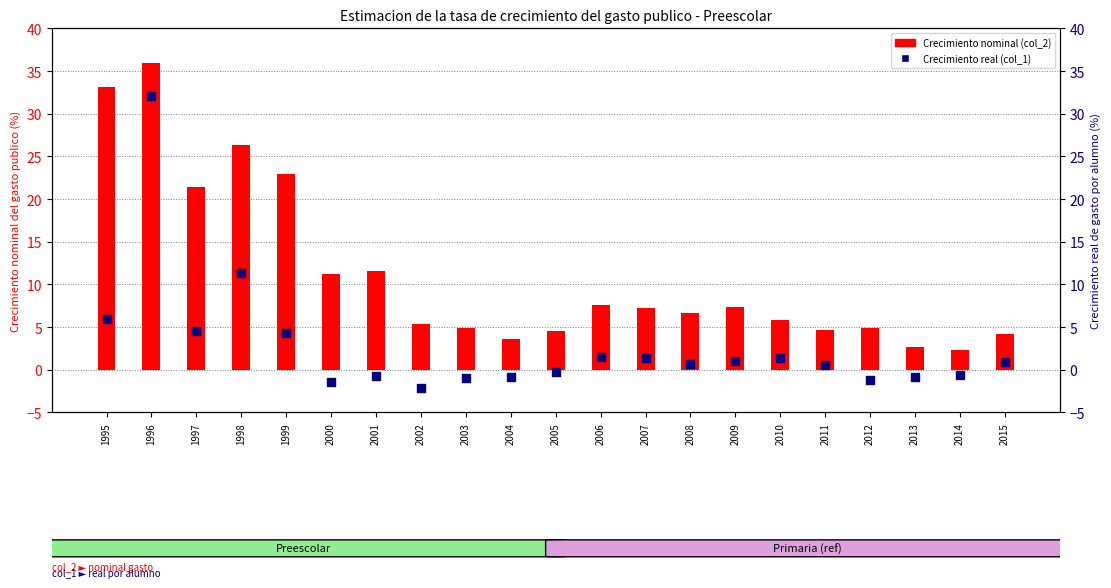

Which series has the largest Y range (max minus min)?

Crecimiento real (col_1)